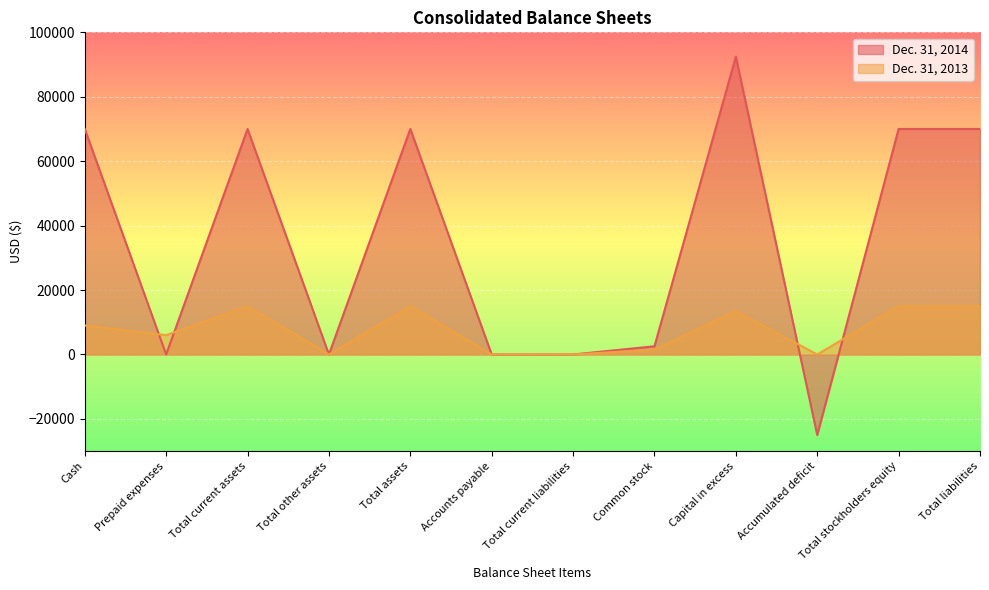

List the series in order of their overall mean, lowest first.

Dec. 31, 2013, Dec. 31, 2014